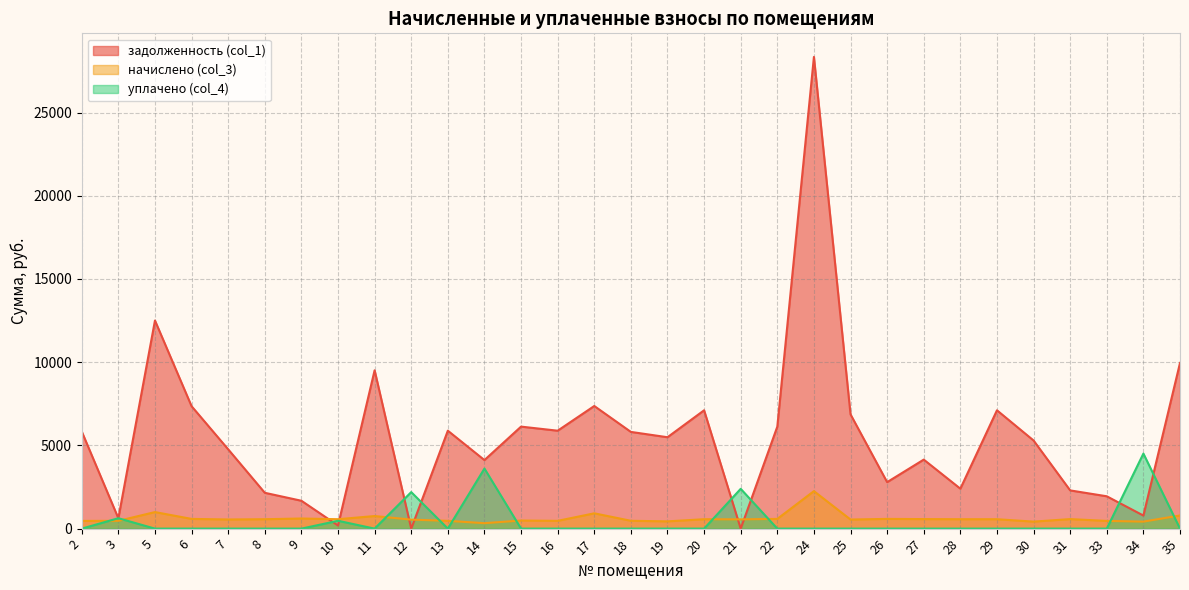

Which category has the highest value across all series?

24